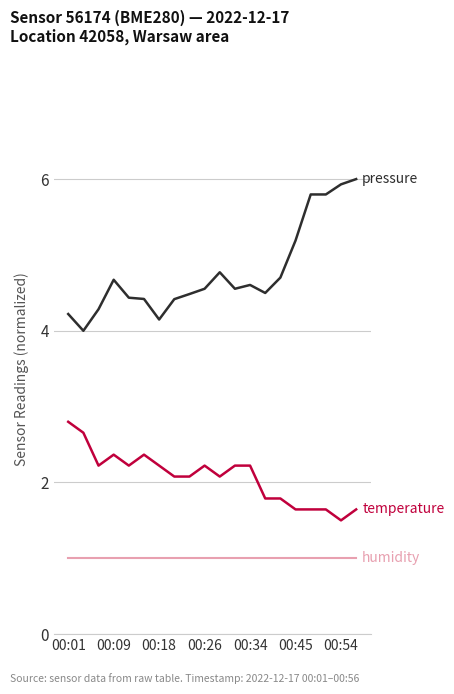

What is the greatest value displayed?

6.0